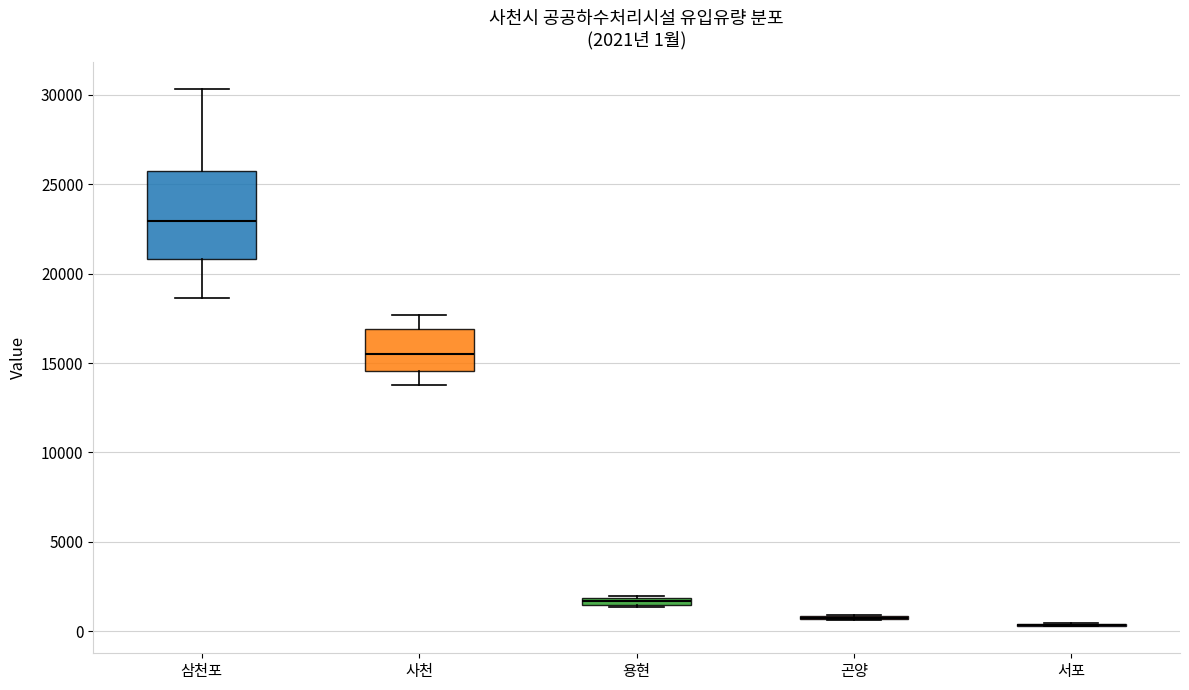

Which box is the tallest, from its lower edge to its upper edge?

삼천포